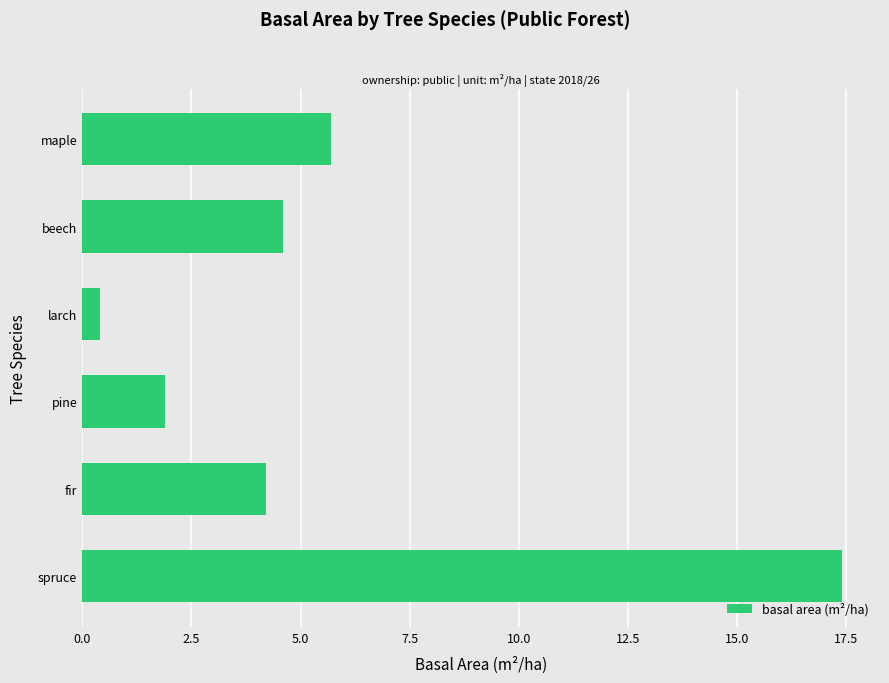

The chart shows a value of 30.7 at spruce. True or false?

False